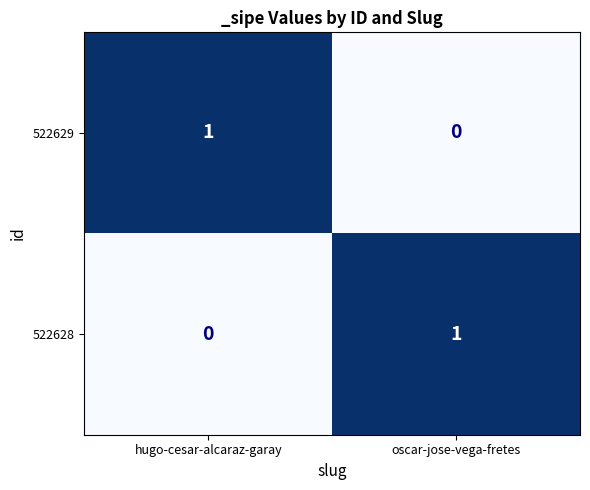

How many positive values does the 522629 series have?

1